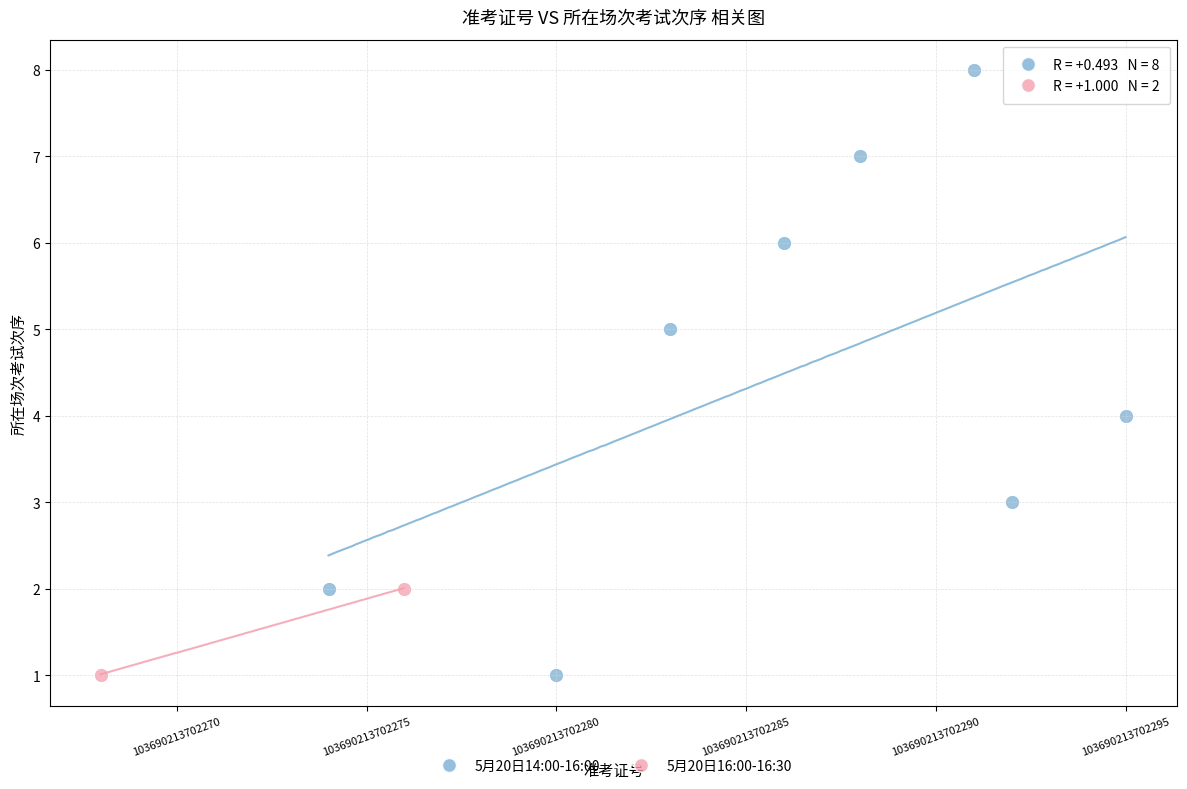

What are all the series names shown in the legend?

5月20日14:00-16:00, 5月20日16:00-16:30